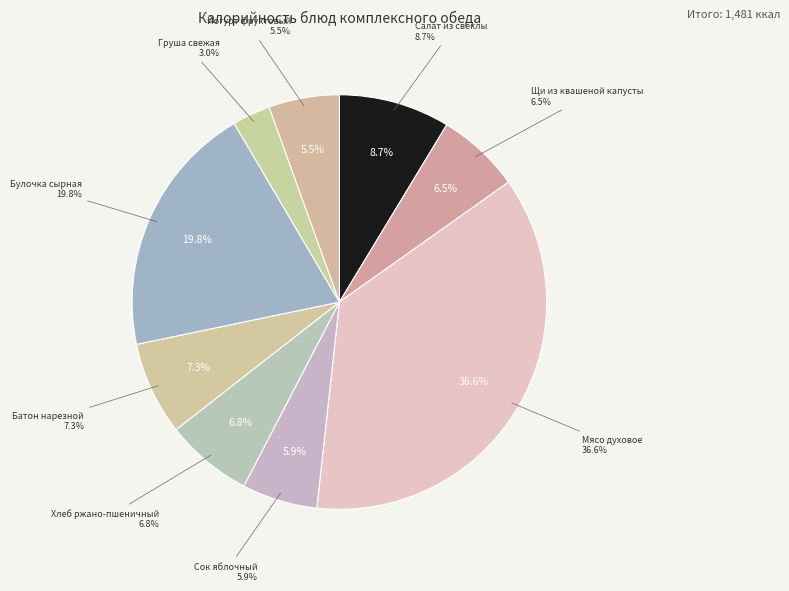

Which category has the biggest portion of the pie?

Мясо духовое